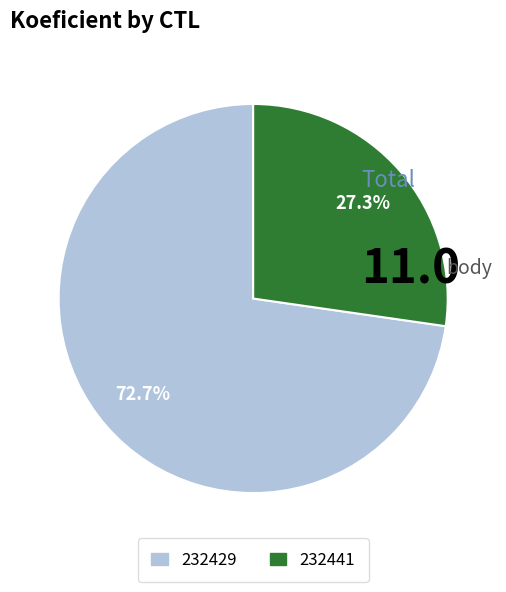

Is it true that 232429 is 87% of the pie?

False